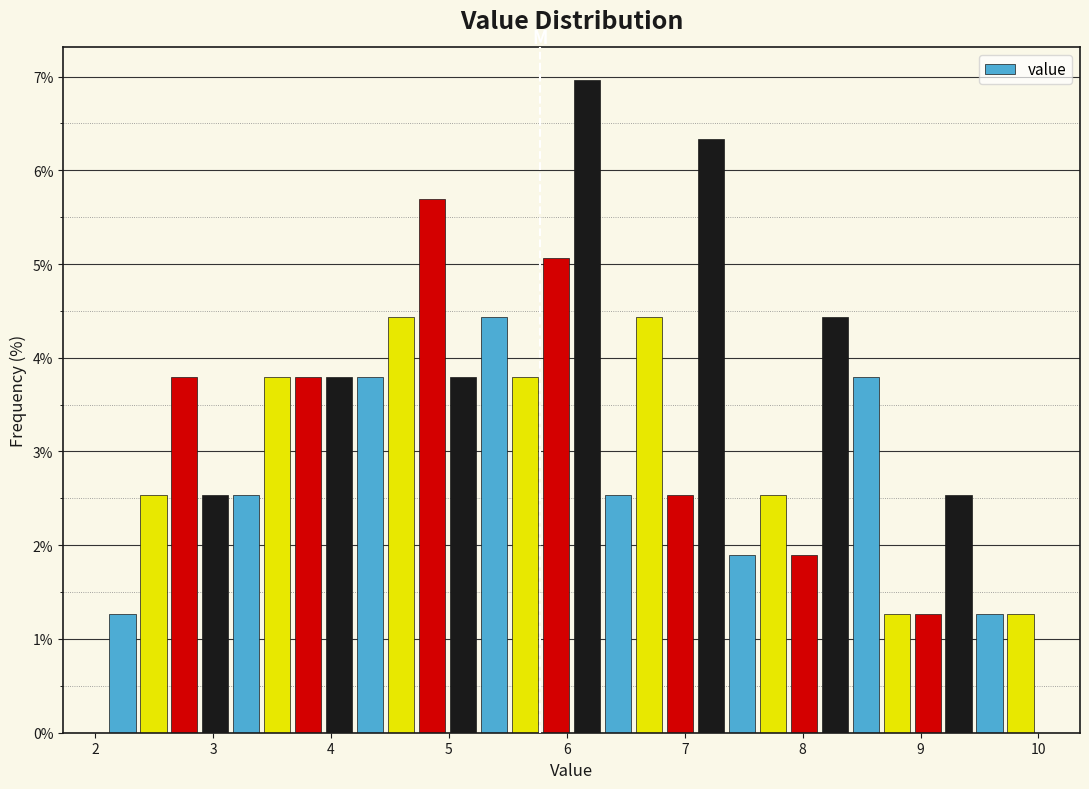

Around what value on the x-axis is the tallest bar? Give the approximate position of its centre, as read against the axis.

6.2